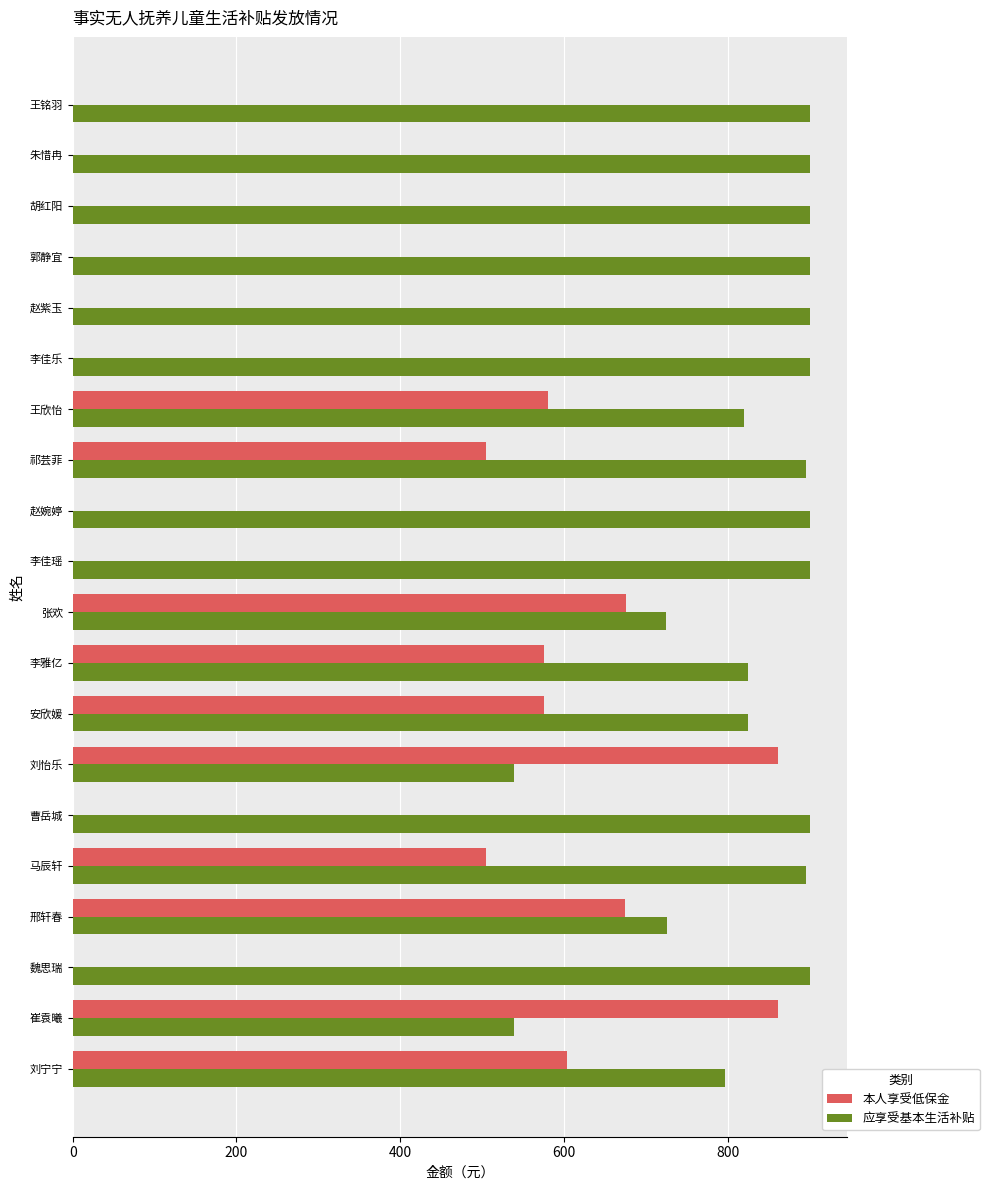

Is it true that 应享受基本生活补贴 equals 290 at 崔袁曦?

False